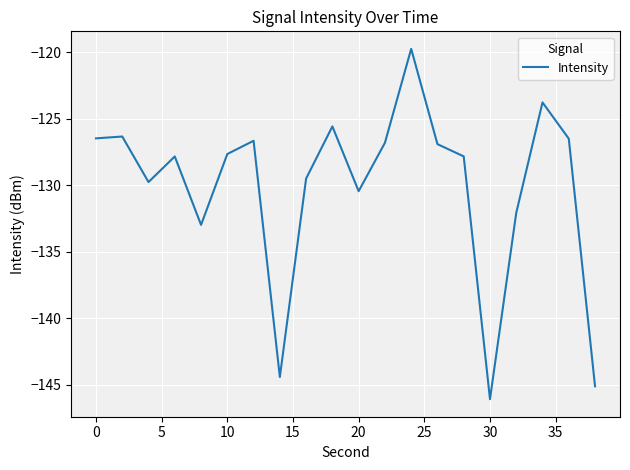

What is the greatest value displayed?

-119.8